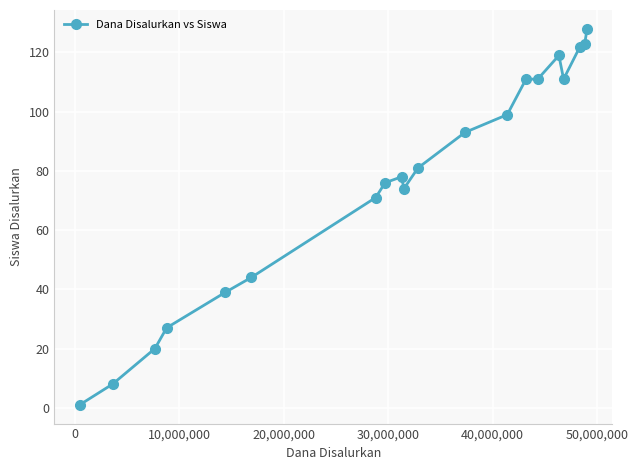

How many categories are shown in the chart?

20